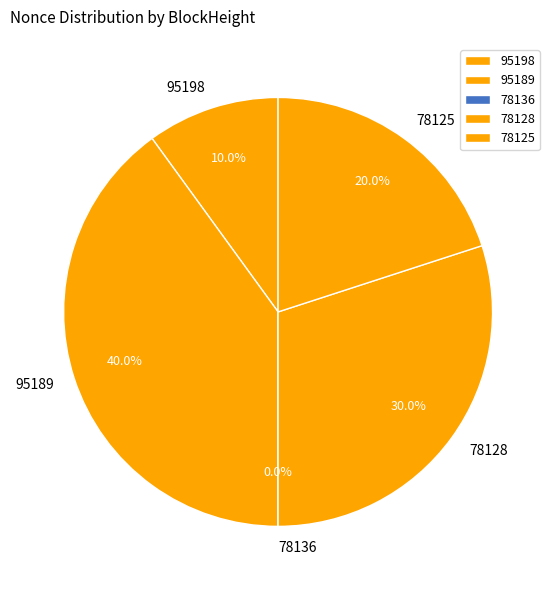

To the nearest percent, what is the difference between the 78136 and 95198 slice percentages?

10%